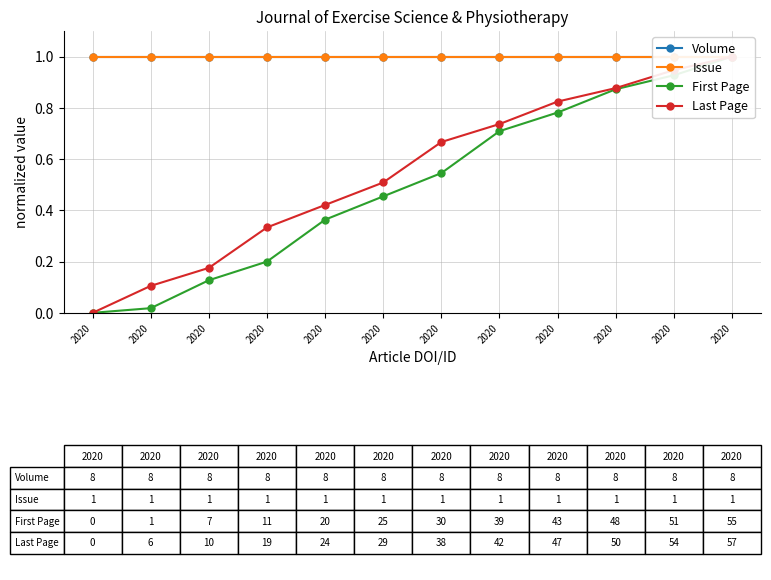

What is the sum of the Issue values at 2020 and 2020?

2.0